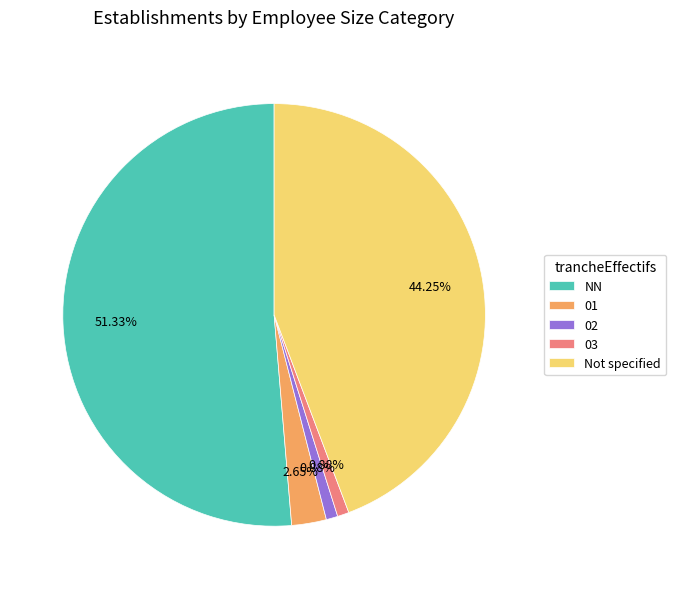

What is the majority slice?

NN